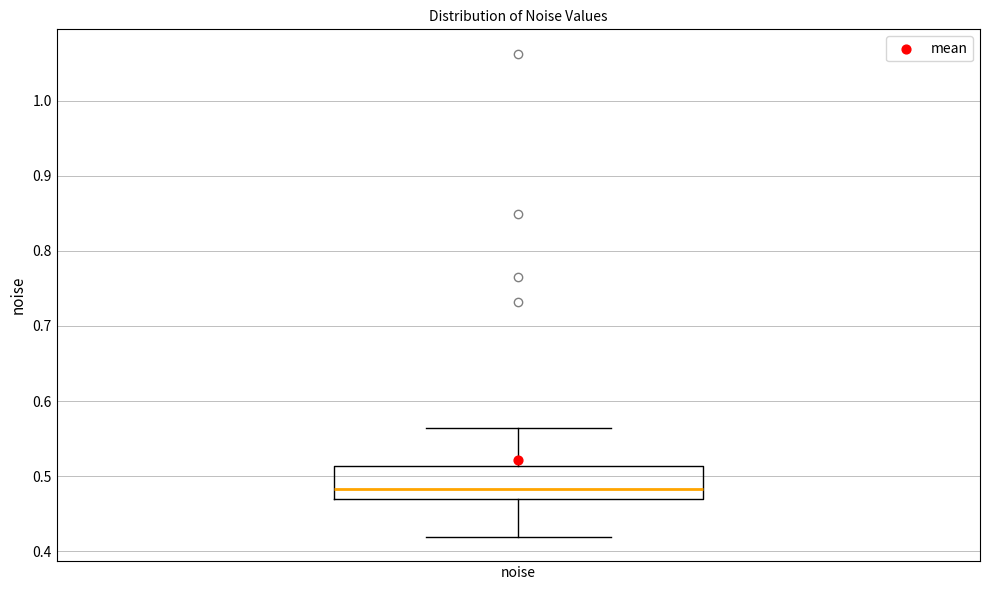

Where does the upper whisker of the box for noise end on the y-axis? The values are not printed on the chart, so give them approximately, as read against the axis.

0.56